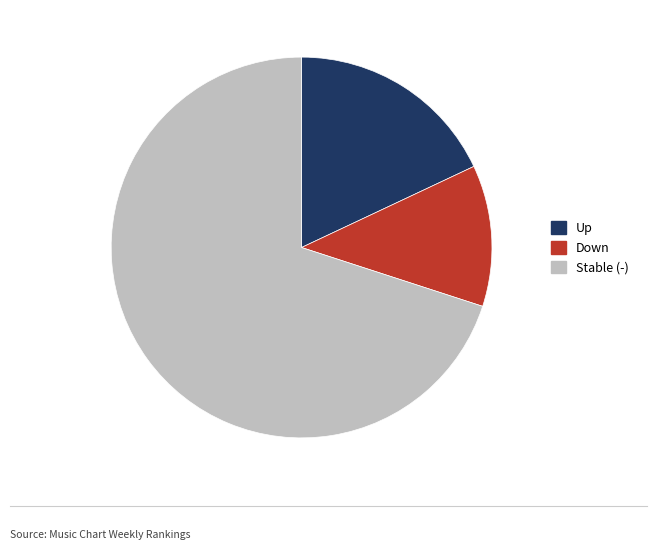

Is there a majority slice in this chart?

Yes